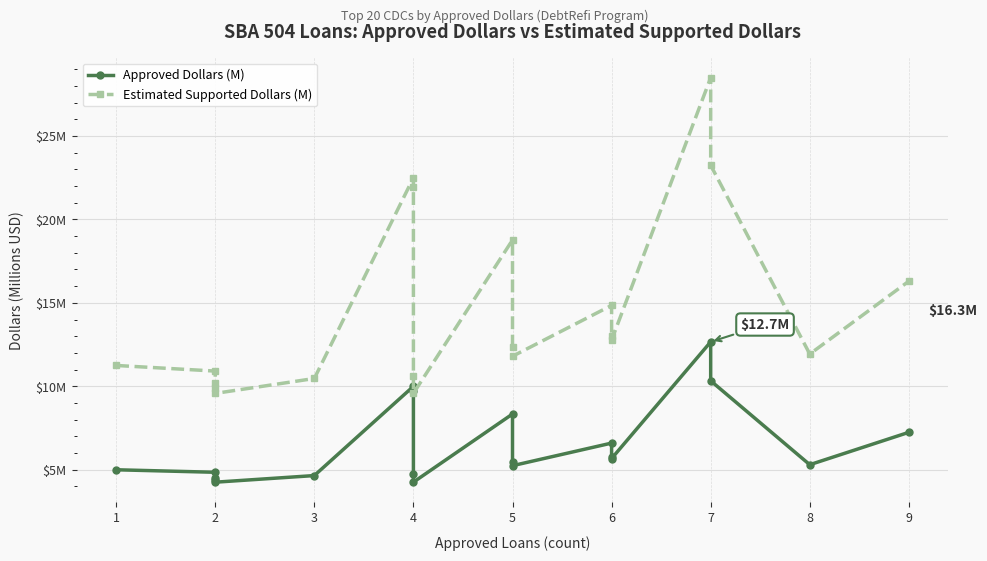

What are all the series names shown in the legend?

Approved Dollars (M), Estimated Supported Dollars (M)